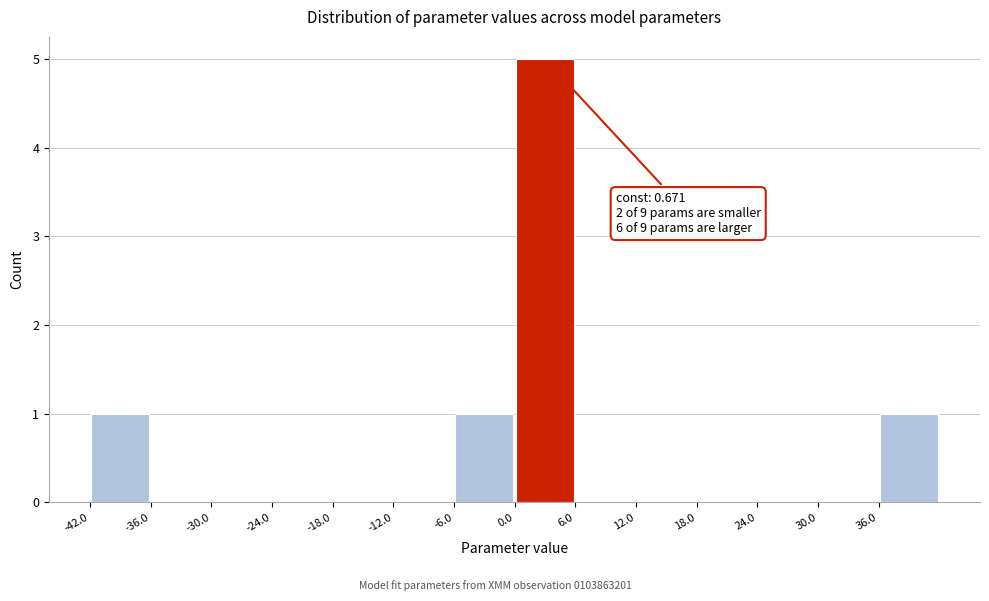

Over which range of the x-axis is the bar tallest?

0 to 6